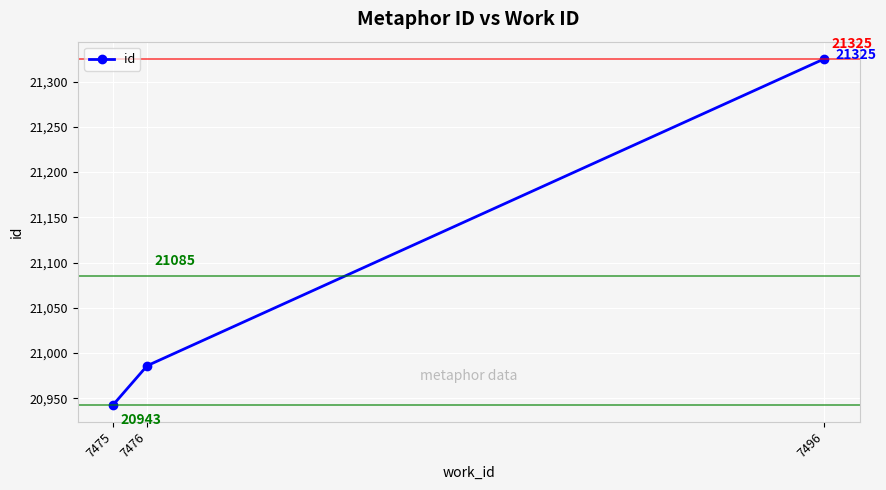

What is the smallest value displayed?

20943